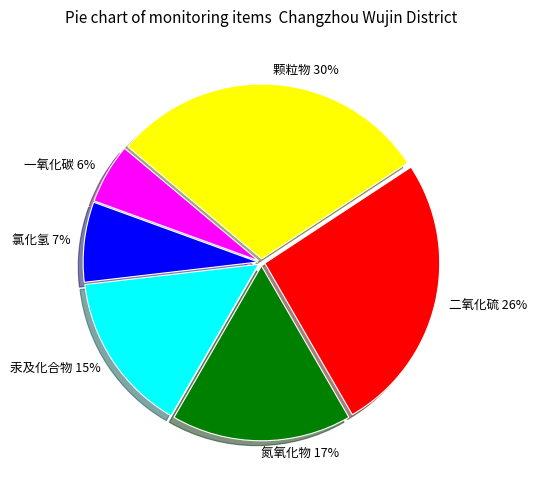

What percentage is the 二氧化硫 slice, to the nearest percent?

26%